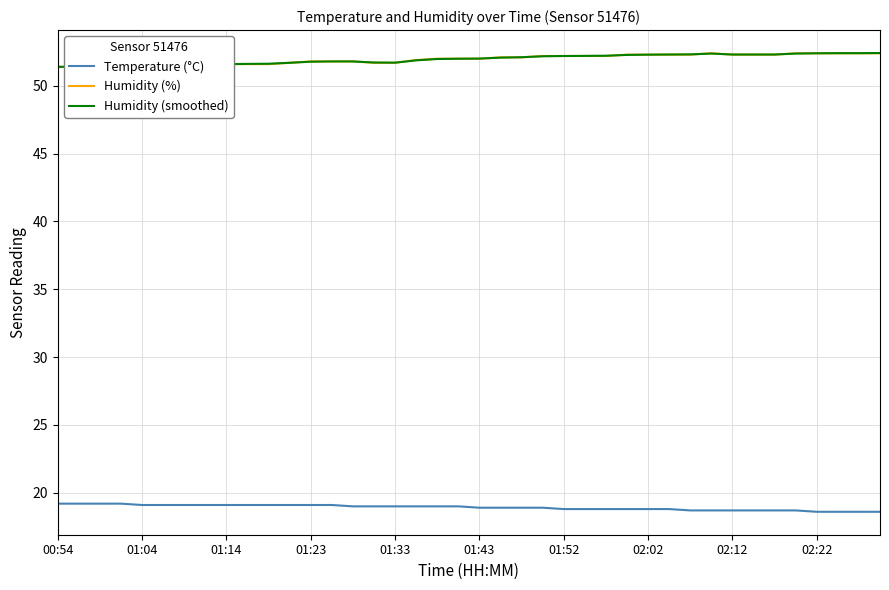

At which category is the sum across all series the highest?

31